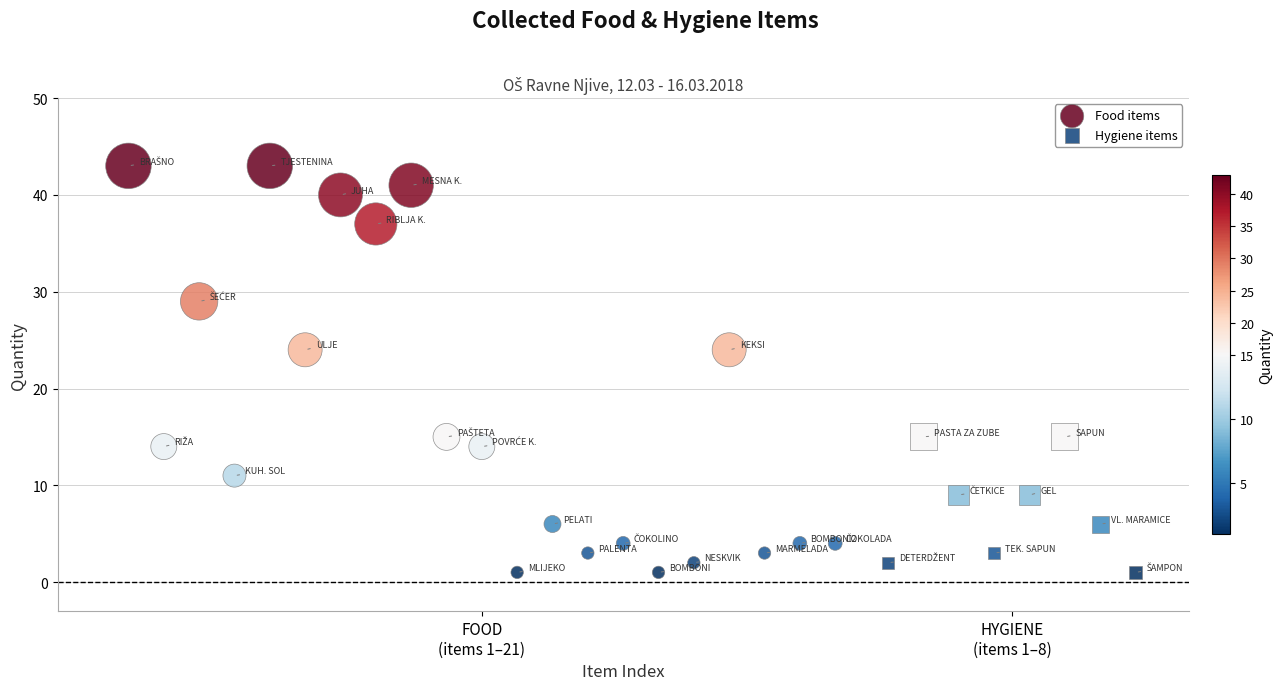

Which series has the widest spread of Y values?

Food items